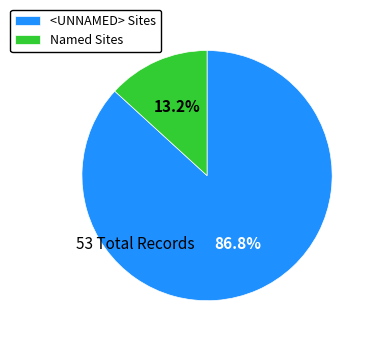

To the nearest percent, what is the difference between the largest and smallest slice percentages?

74%